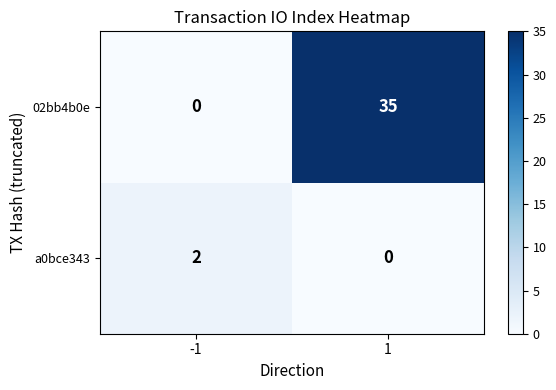

Reading left to right, what are all the values shown in this chart?

02bb4b0e: -1=0	1=35
a0bce343: -1=2	1=0